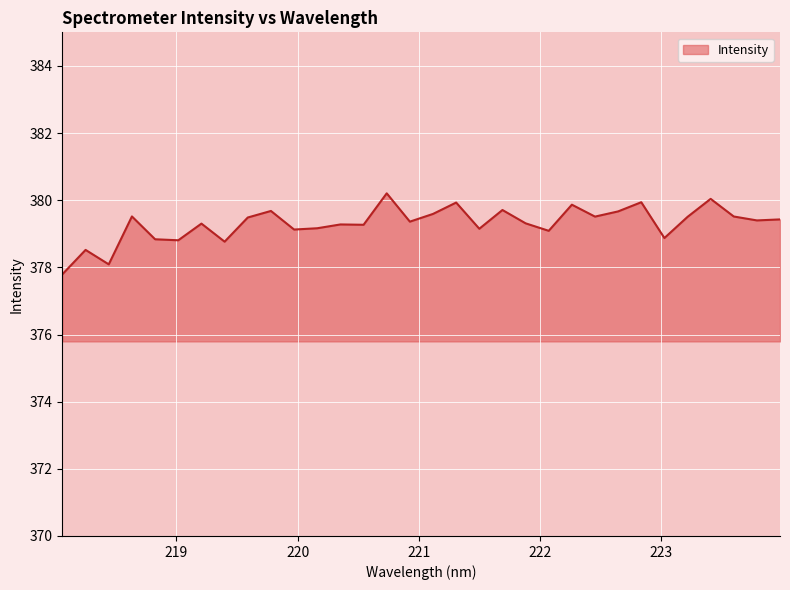

Count the number of data series in this chart.

1